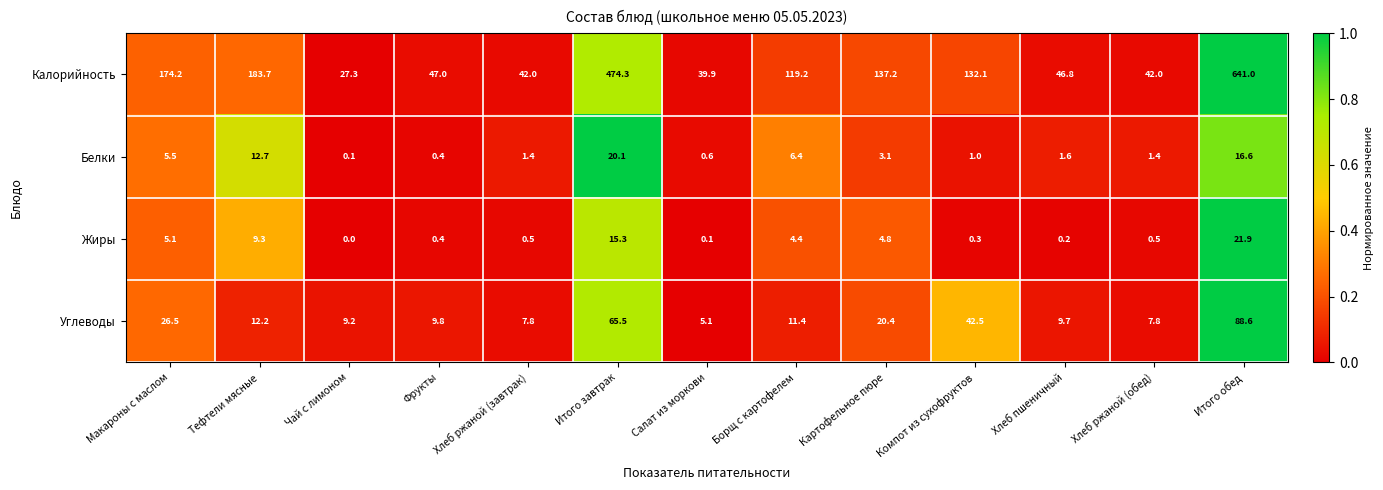

What is the difference between the second highest and second lowest values in the Белки series?

16.2